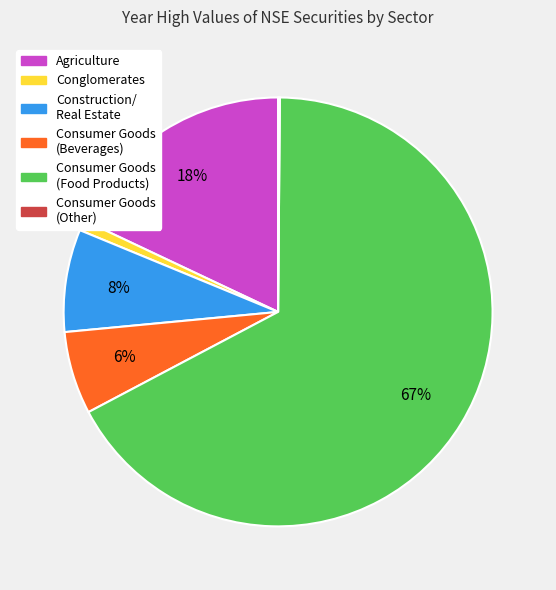

Is there any slice that represents more than half of the pie?

Yes